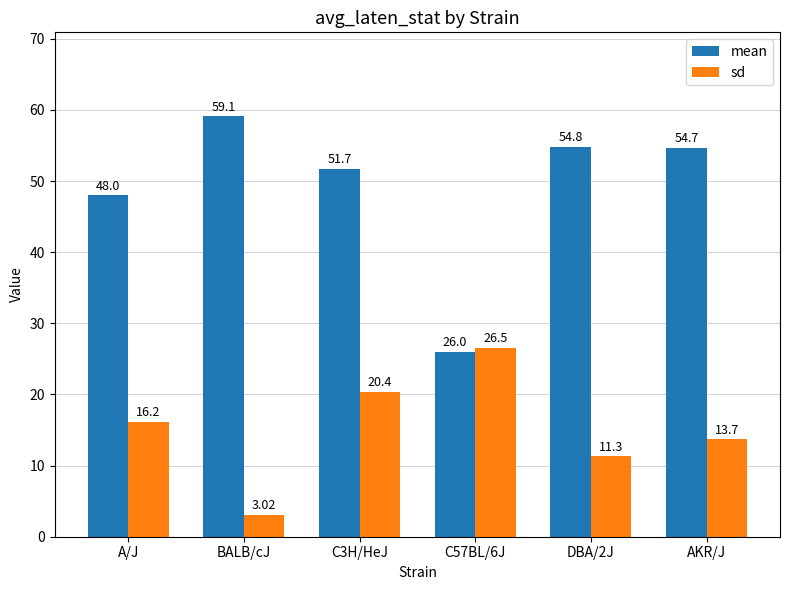

What is the total value across all series at DBA/2J?

66.1